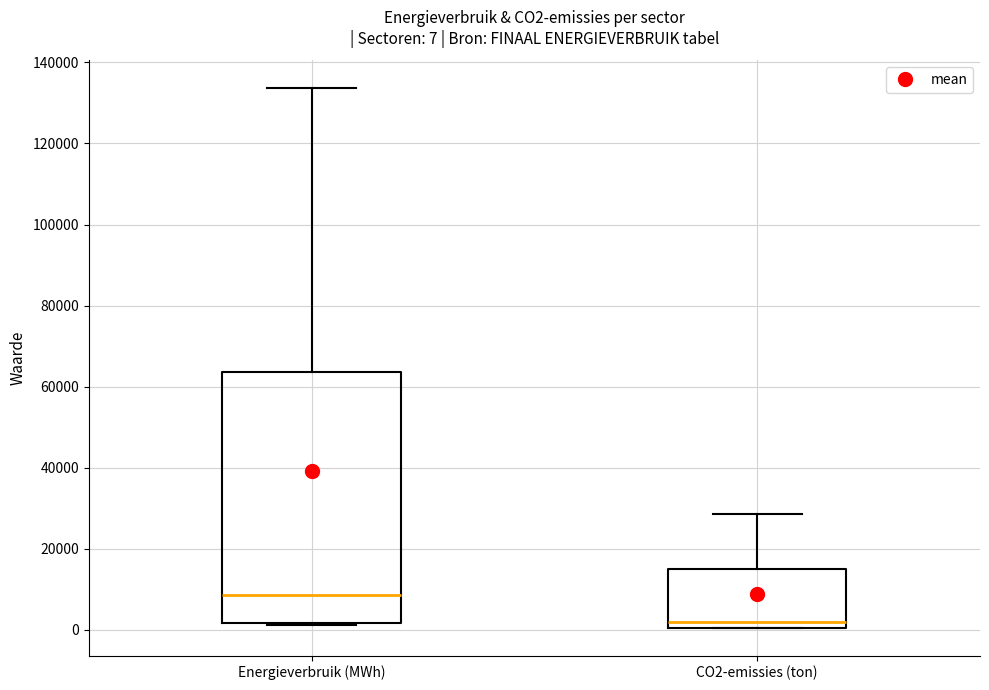

Which box's median line is the lowest?

CO2-emissies (ton)